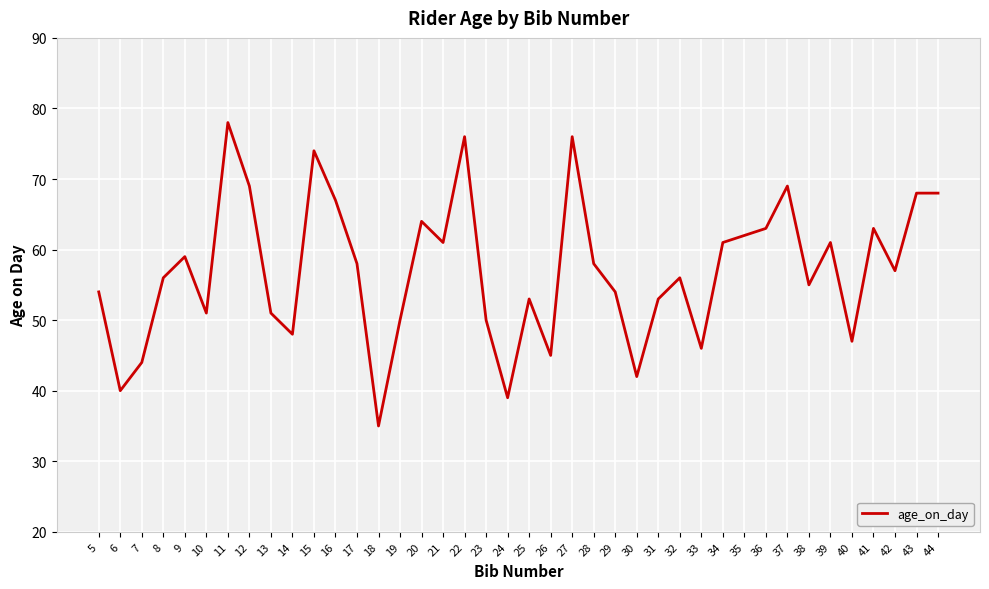

Which label corresponds to the largest value in the chart?

11